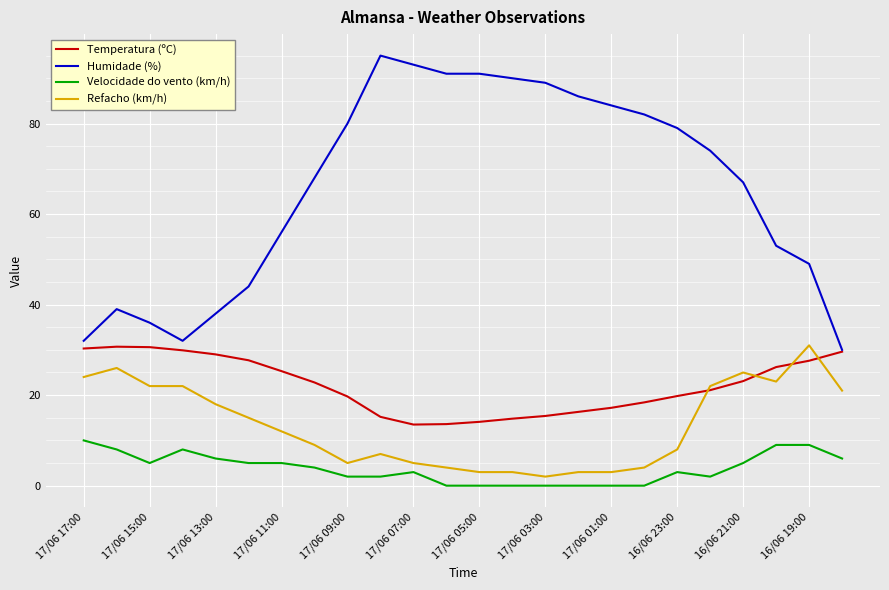

What is the highest value of the Refacho (km/h) series?

31.0